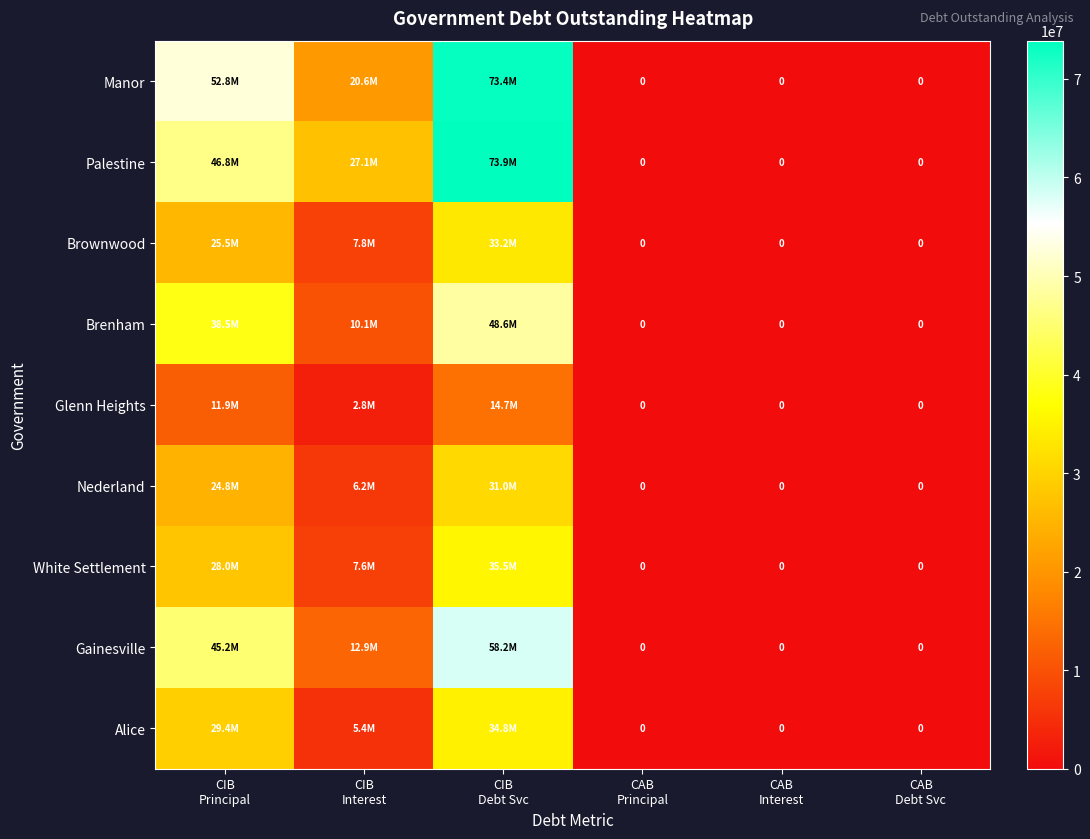

Rank the series by their maximum value, from highest to lowest.

Palestine, Manor, Gainesville, Brenham, White Settlement, Alice, Brownwood, Nederland, Glenn Heights